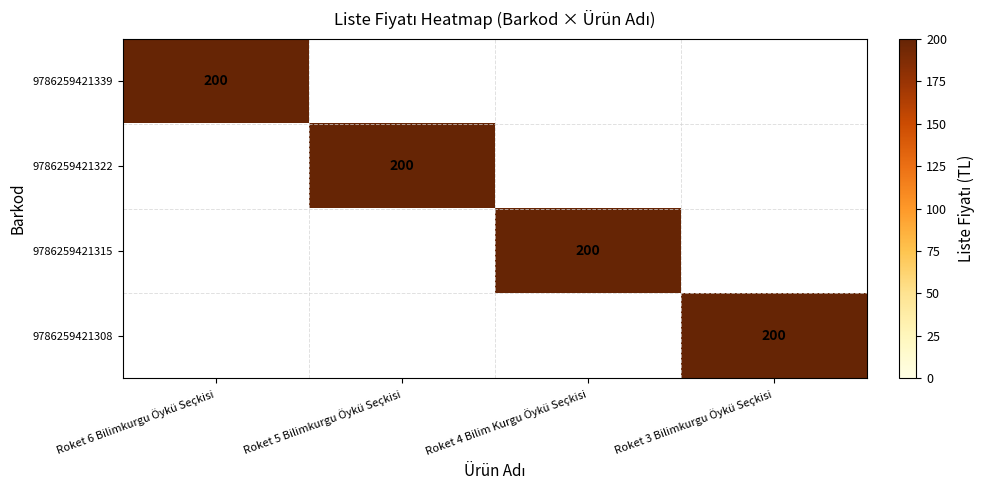

True or false: 9786259421315 has a value of 200 at Roket 4 Bilim Kurgu Öykü Seçkisi.

True